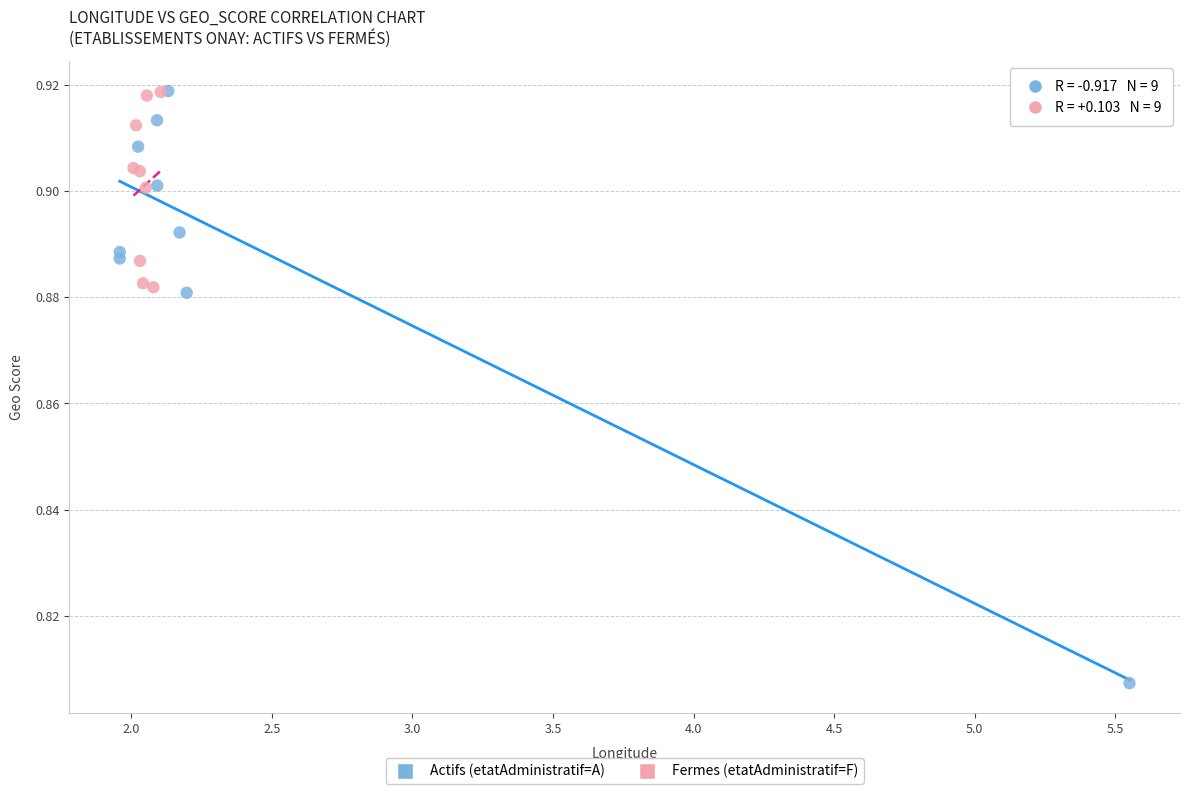

Which series has the widest spread of Y values?

Actifs (etatAdministratif=A)